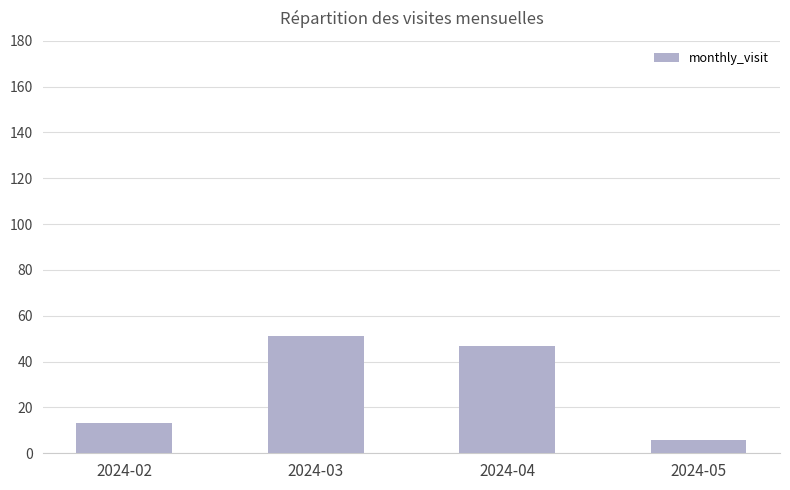

At which label does the data first exceed 47?

2024-03